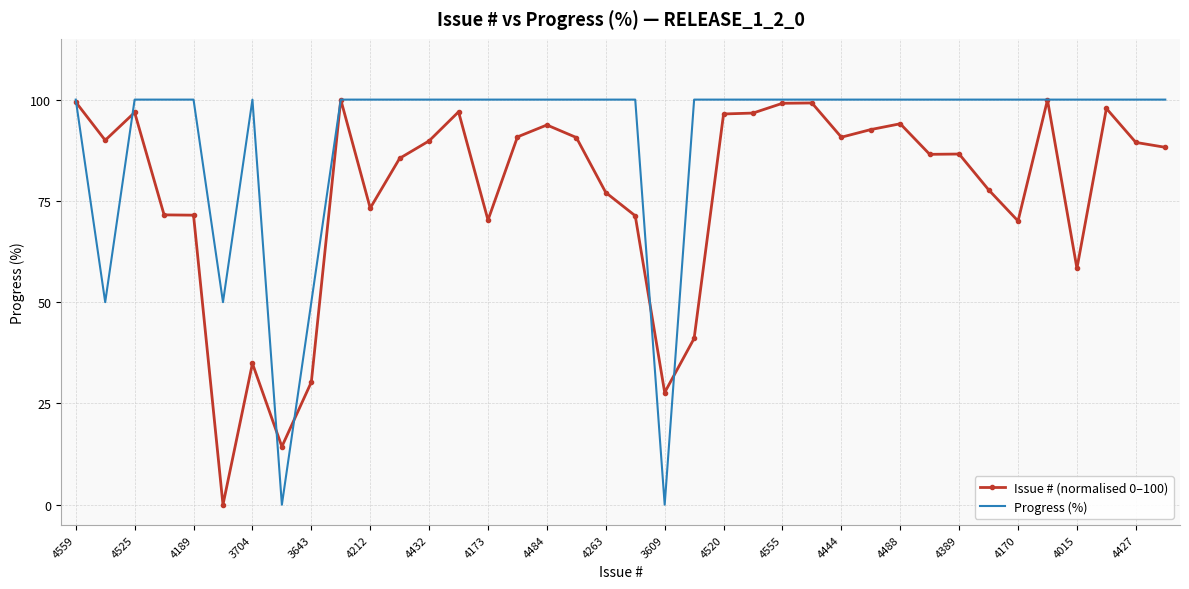

What is the maximum value shown in the chart?

100.0